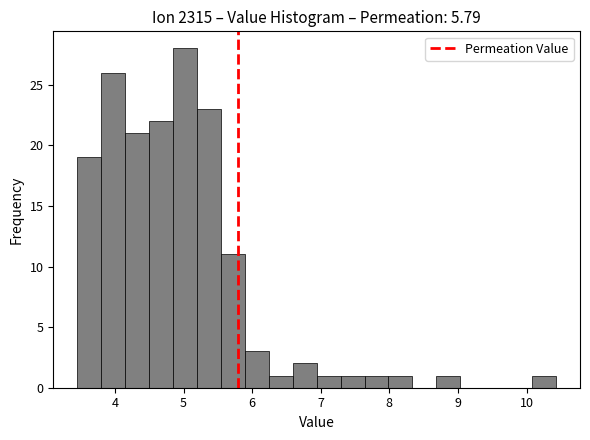

Read against the x-axis, roughly where is the centre of the tallest bar?

5.0